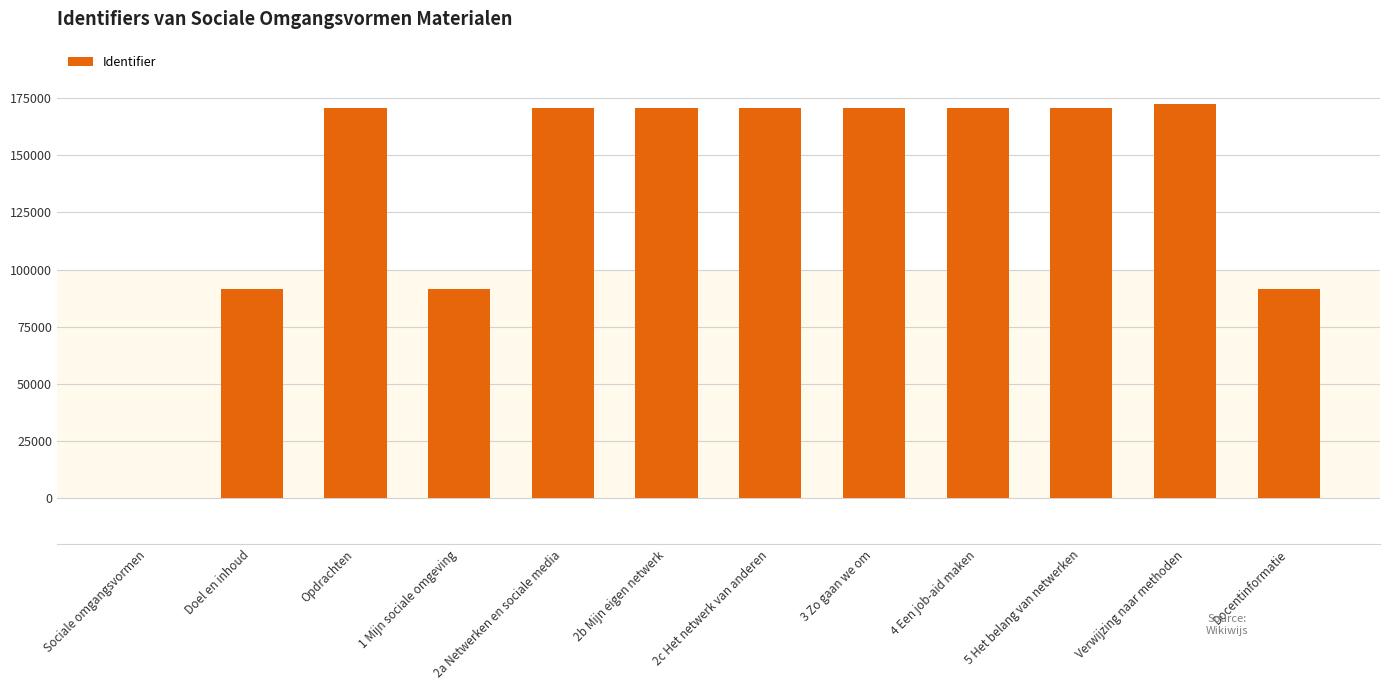

Count the number of categories in the chart.

12